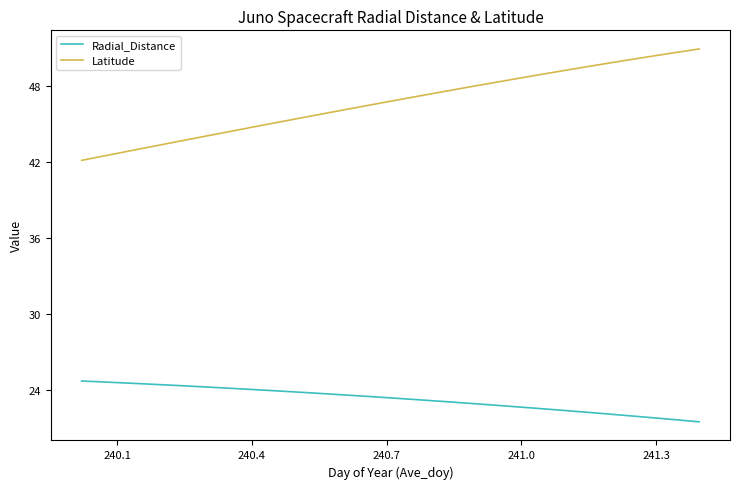

Which series has the largest range (max minus min)?

Latitude